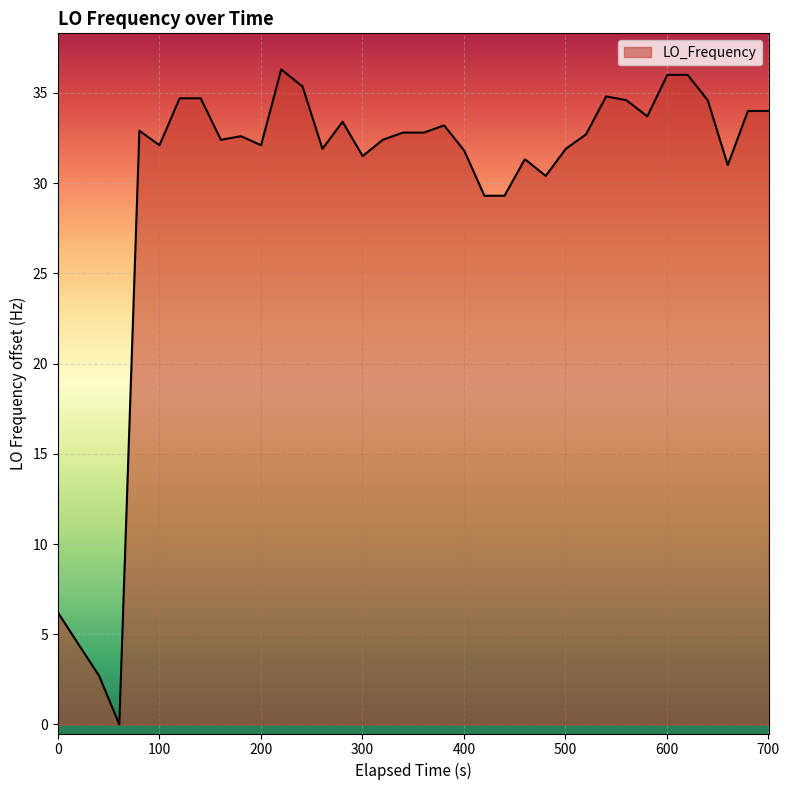

How many series are shown in this chart?

1